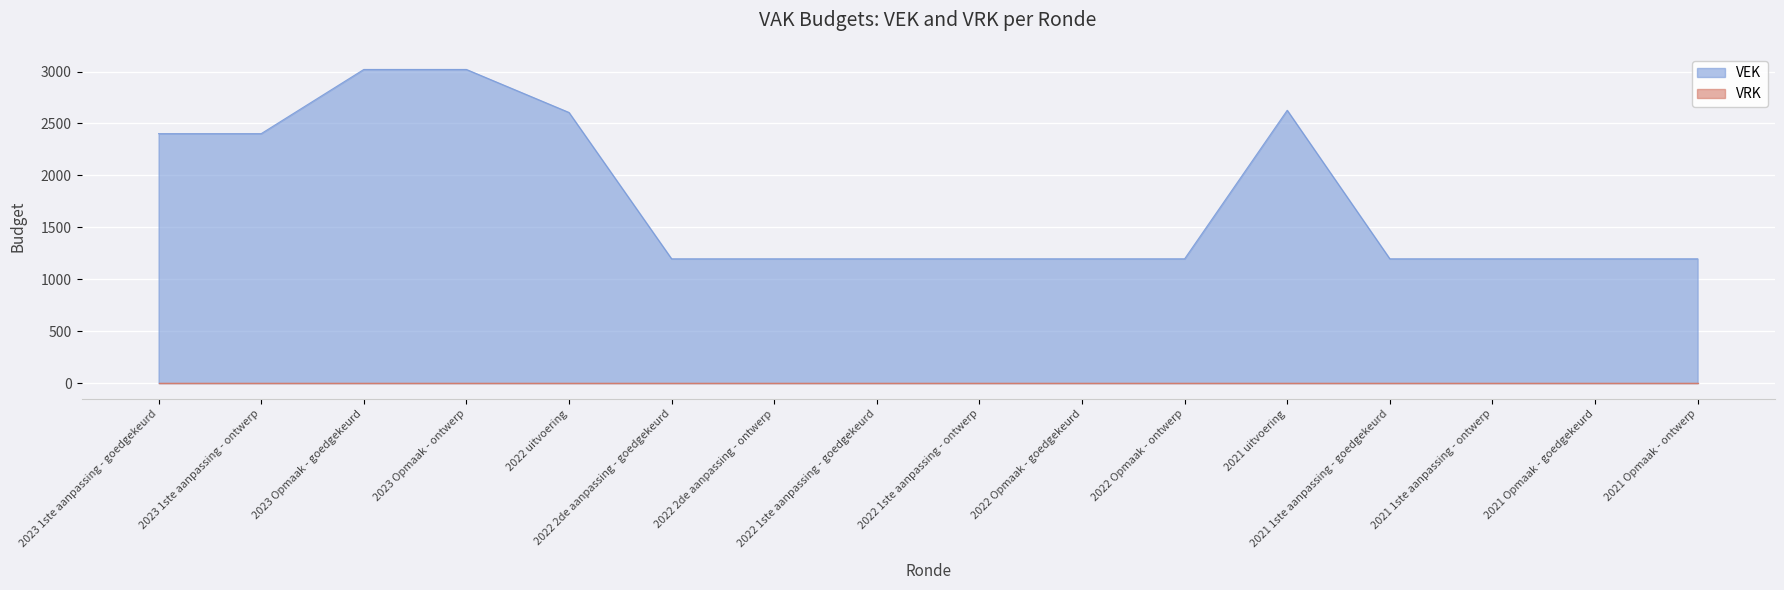

Between 2022 1ste aanpassing - ontwerp and 2022 Opmaak - ontwerp, which is larger?

2022 1ste aanpassing - ontwerp